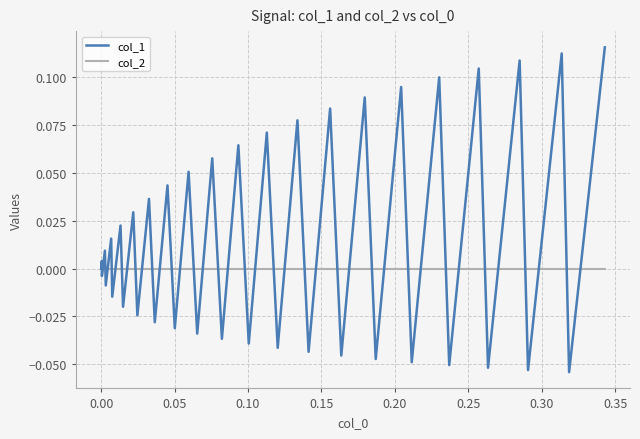

True or false: col_1 and col_2 cross at least once.

True